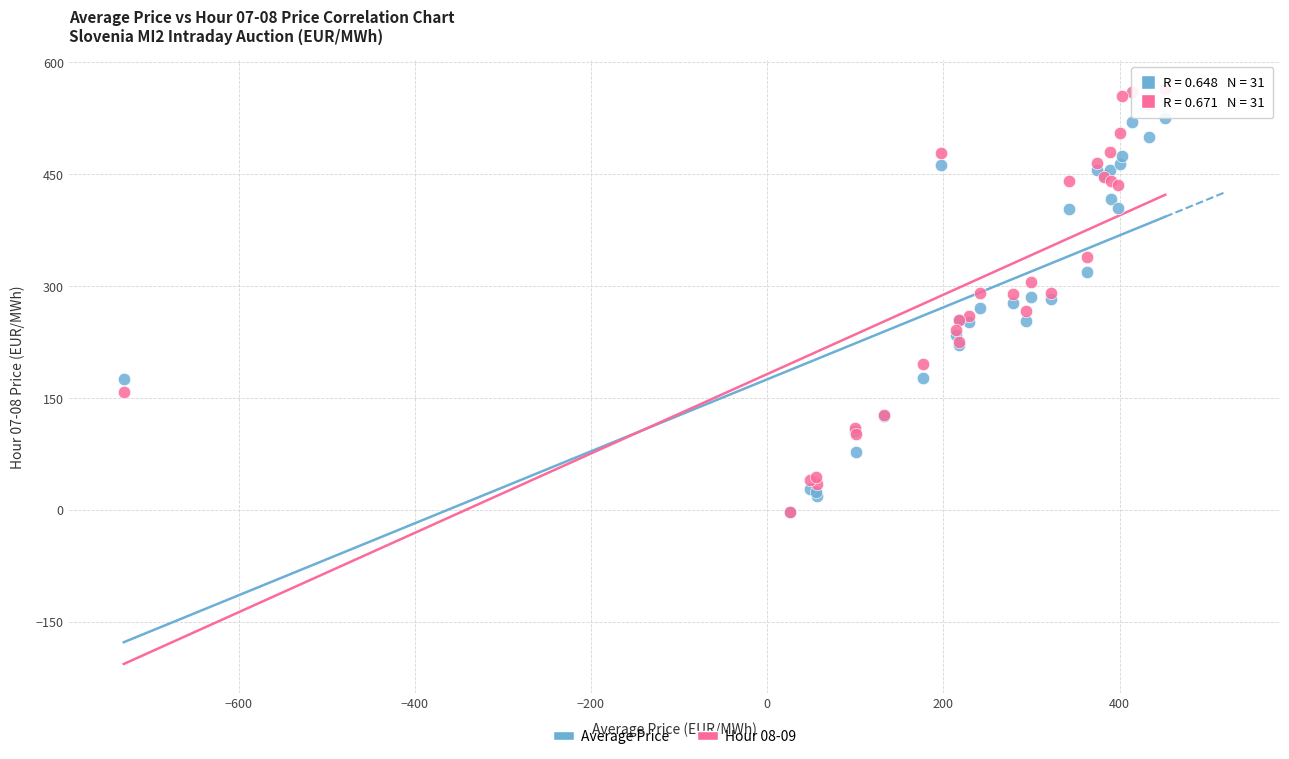

Which series reaches the maximum Y coordinate?

Hour 08-09